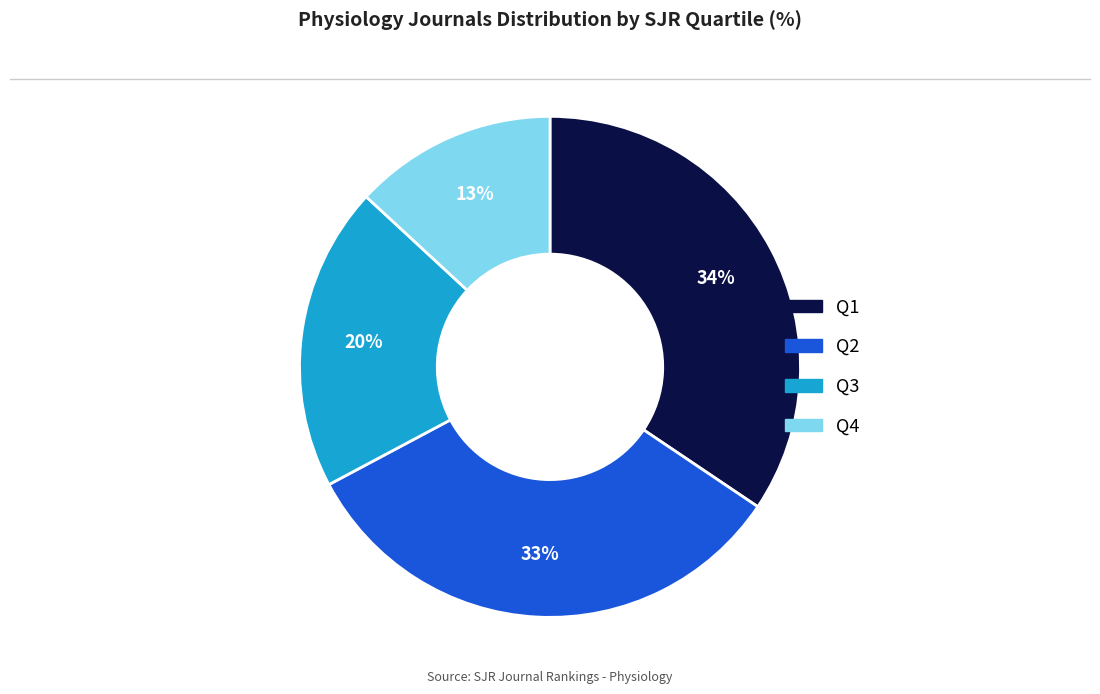

Does Q1 account for over 50% of the chart?

No